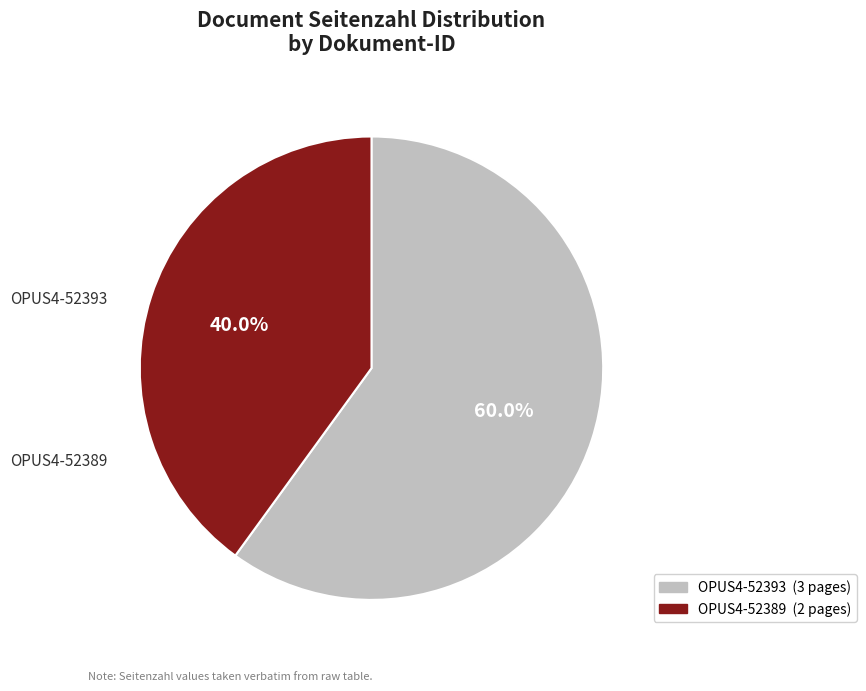

Do OPUS4-52393 and OPUS4-52389 together represent more than half of the pie?

Yes